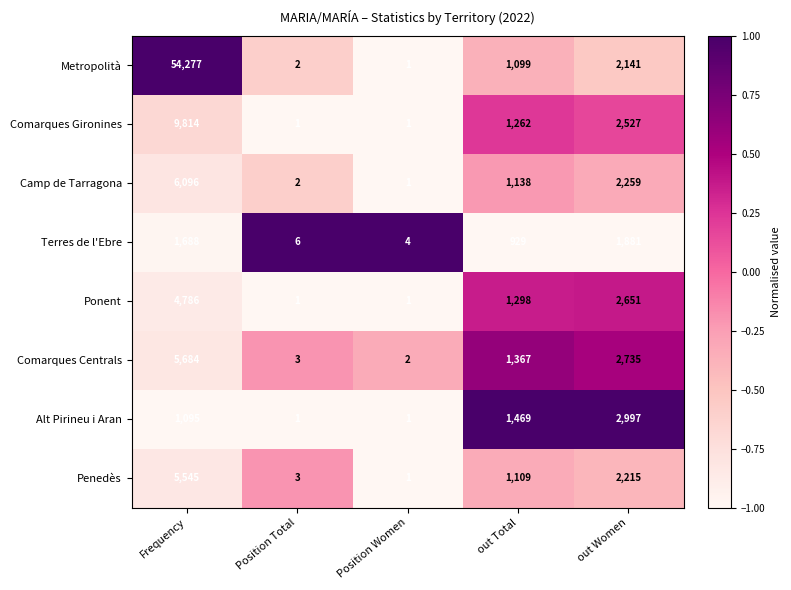

What is the difference between the highest and lowest values at Frequency?

53182